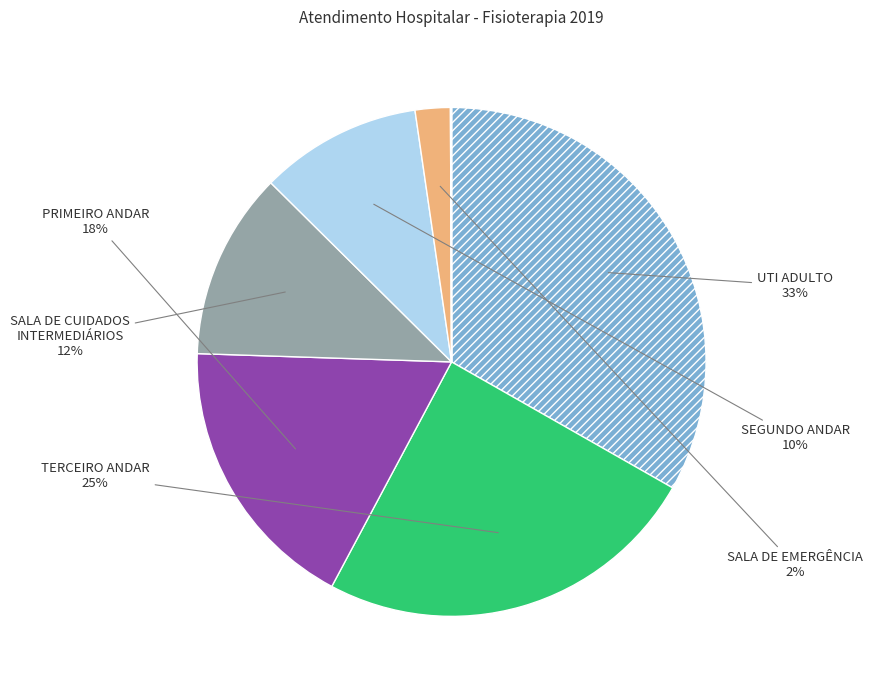

To the nearest percent, what is the average slice percentage?

12%